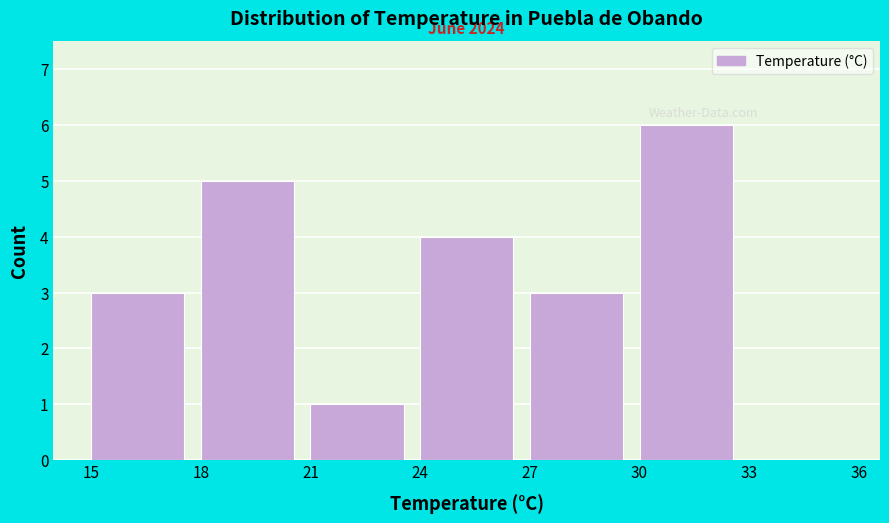

Which range on the x-axis has the tallest bar?

30 to 33